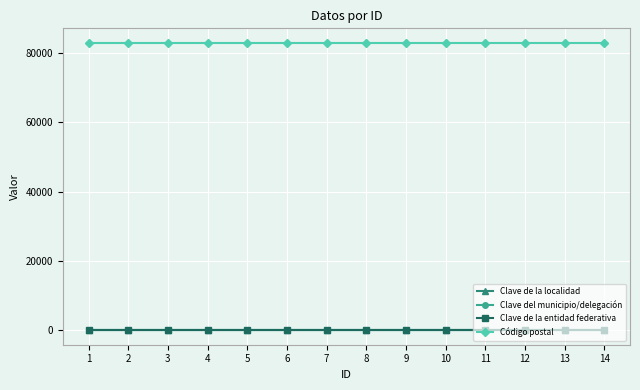

Which category has the lowest value in the Código postal series?

1